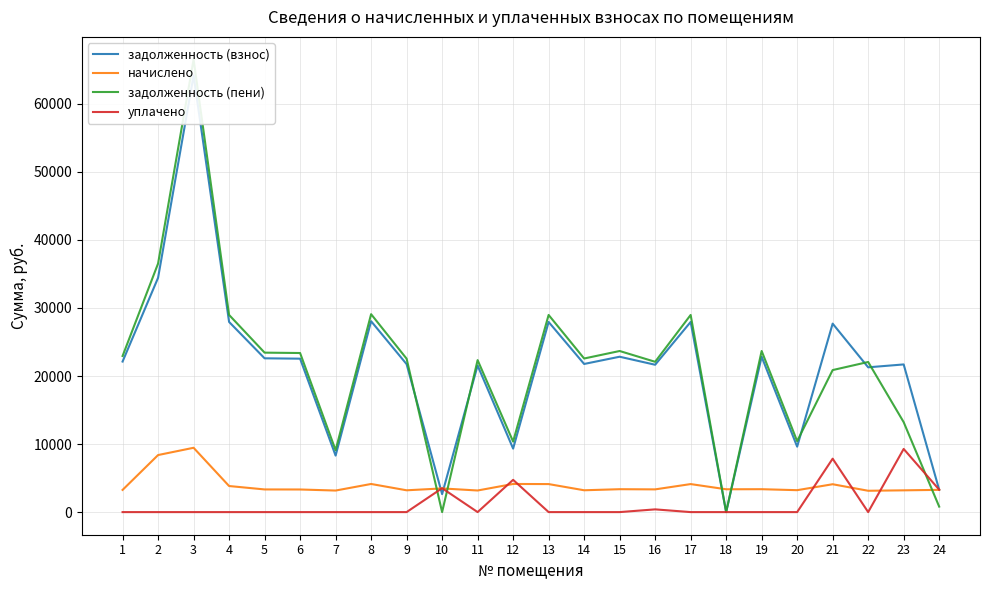

At which label is задолженность (взнос) closest to 32080?

2